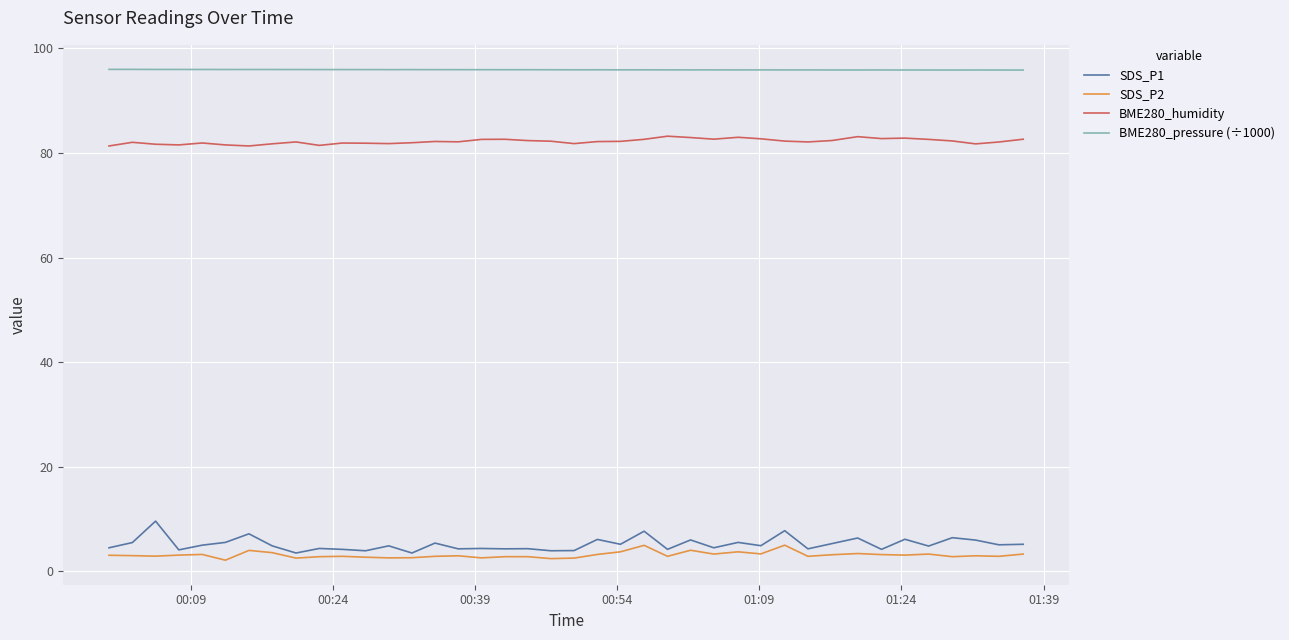

What is the minimum value for SDS_P2?

2.1